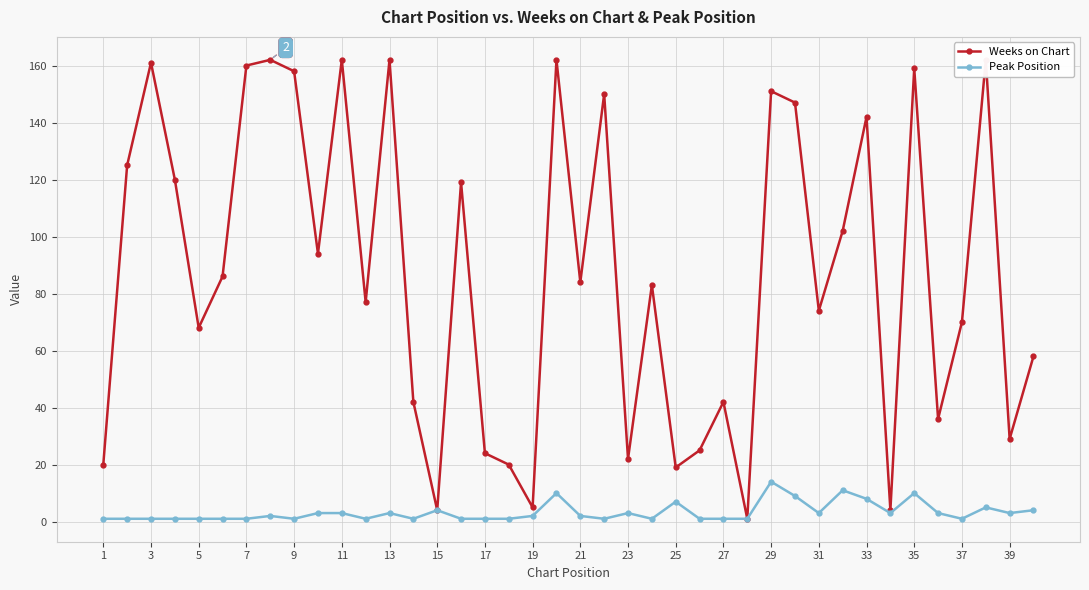

The Peak Position series shows 10 at 35. True or false?

True